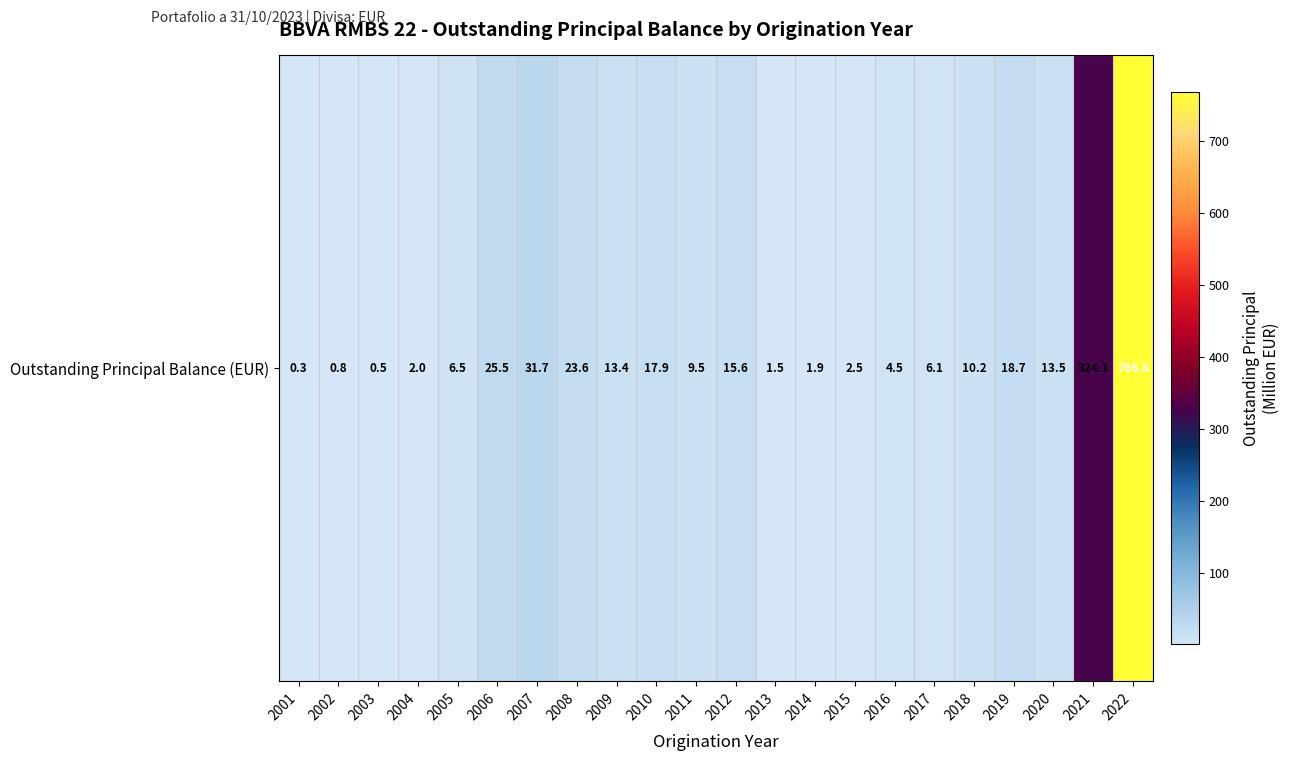

Reading left to right, what are all the values shown in this chart?

2001=0.3	2002=0.8	2003=0.5	2004=2.0	2005=6.5	2006=25.5	2007=31.7	2008=23.6	2009=13.4	2010=17.9	2011=9.5	2012=15.6	2013=1.5	2014=1.9	2015=2.5	2016=4.5	2017=6.1	2018=10.2	2019=18.7	2020=13.5	2021=324.1	2022=766.8